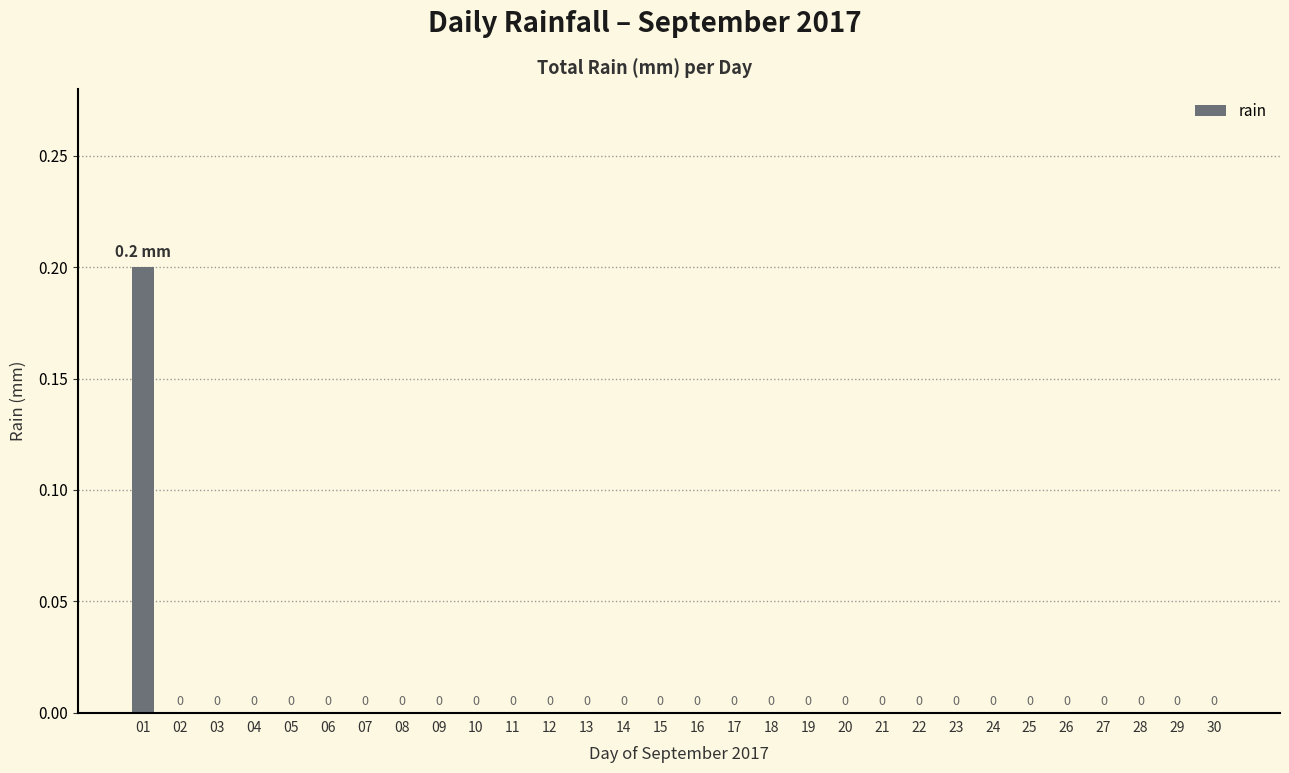

The value at 07 is 0.0. True or false?

True